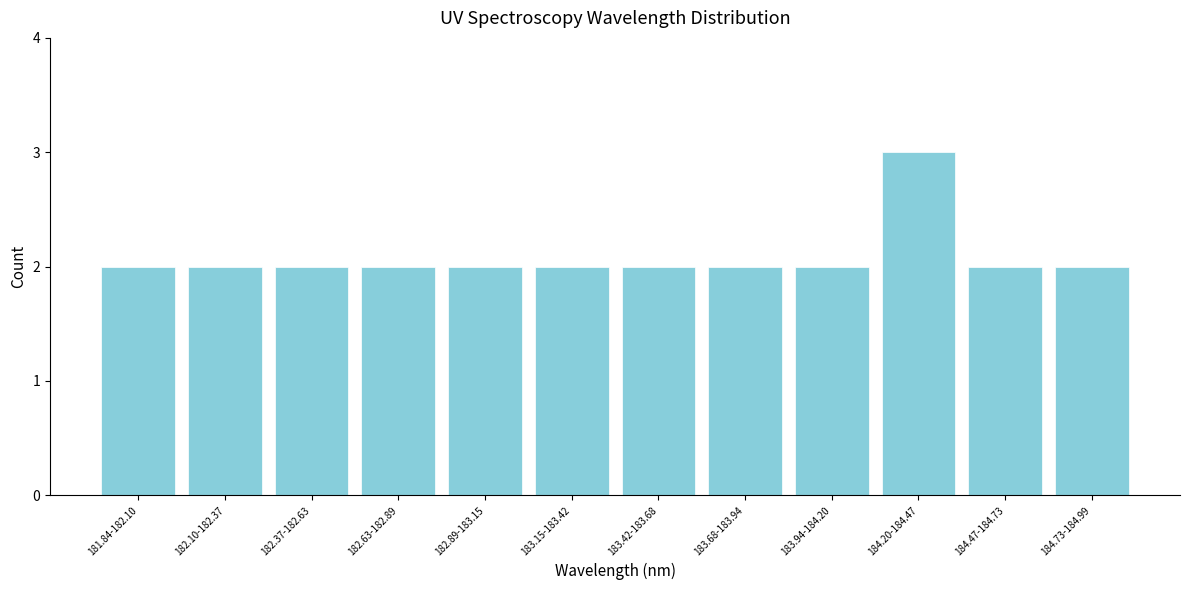

Reading left to right, list all the values displayed in this chart.

181.84-182.10=2	182.10-182.37=2	182.37-182.63=2	182.63-182.89=2	182.89-183.15=2	183.15-183.42=2	183.42-183.68=2	183.68-183.94=2	183.94-184.20=2	184.20-184.47=3	184.47-184.73=2	184.73-184.99=2